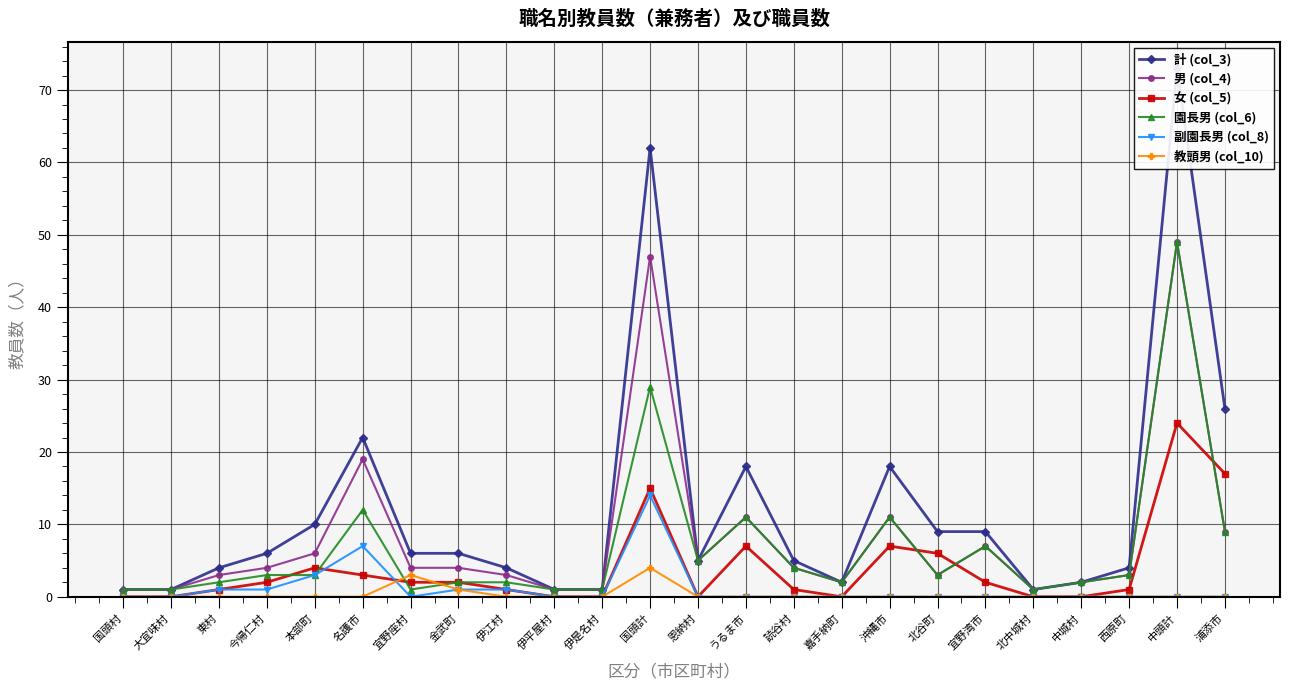

What is the label of the 21st point from the left?

中城村